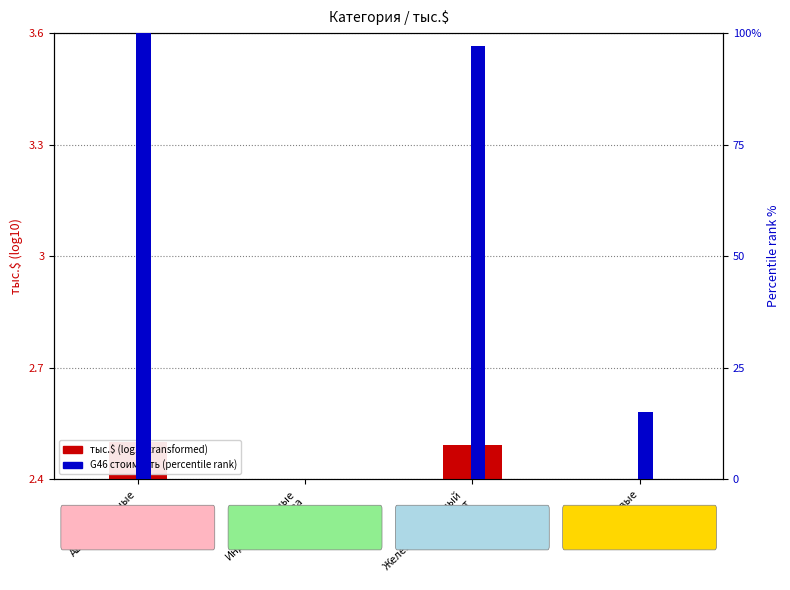

Is the value of тыс.$ at Железнодорожный
транспорт greater than the value of G46 (Стат. стоимость) at Индустриальные
тр. средства?

Yes